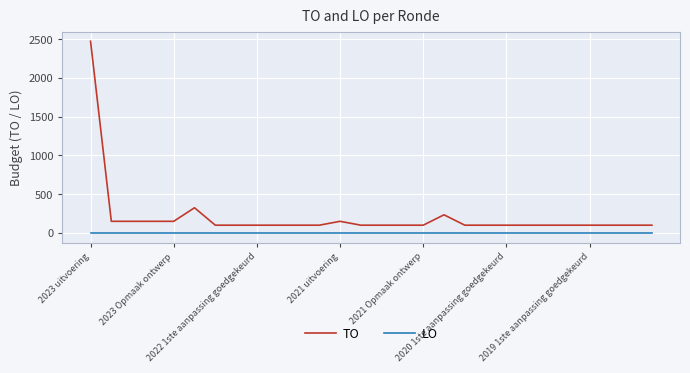

Rank the series by their average value, from lowest to highest.

LO, TO